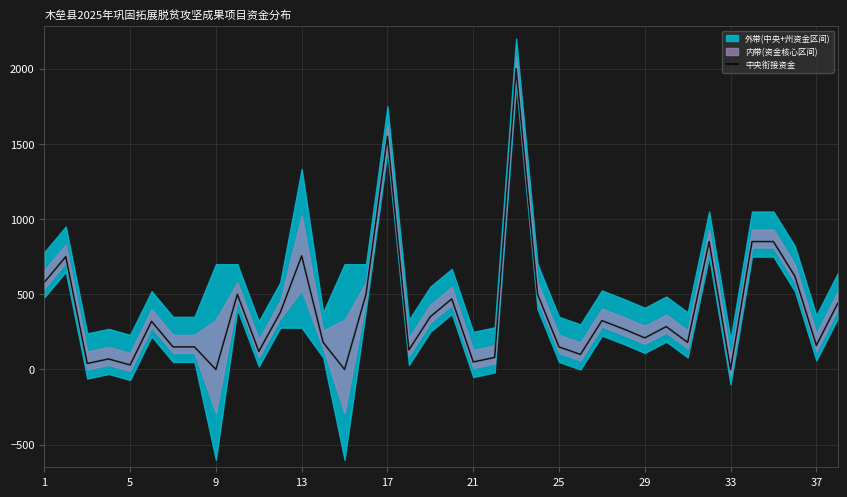

What is the difference between the second highest and minimum values?

1550